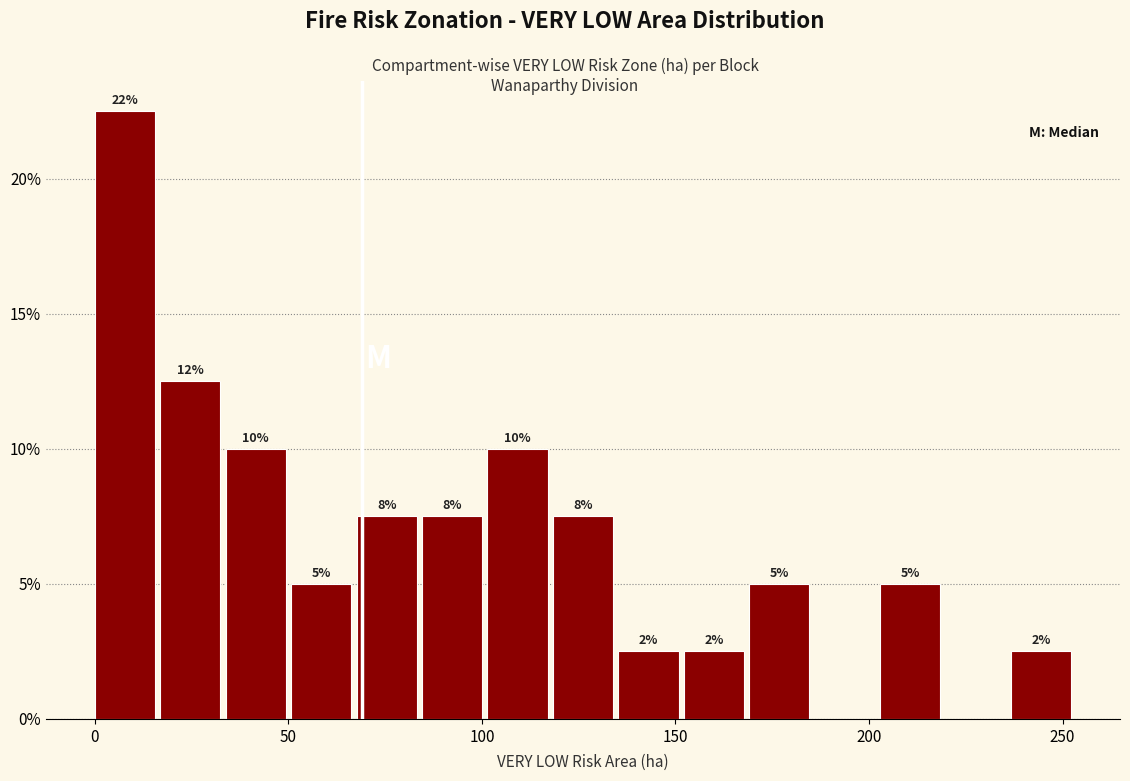

Read against the x-axis, roughly where is the centre of the tallest bar?

10